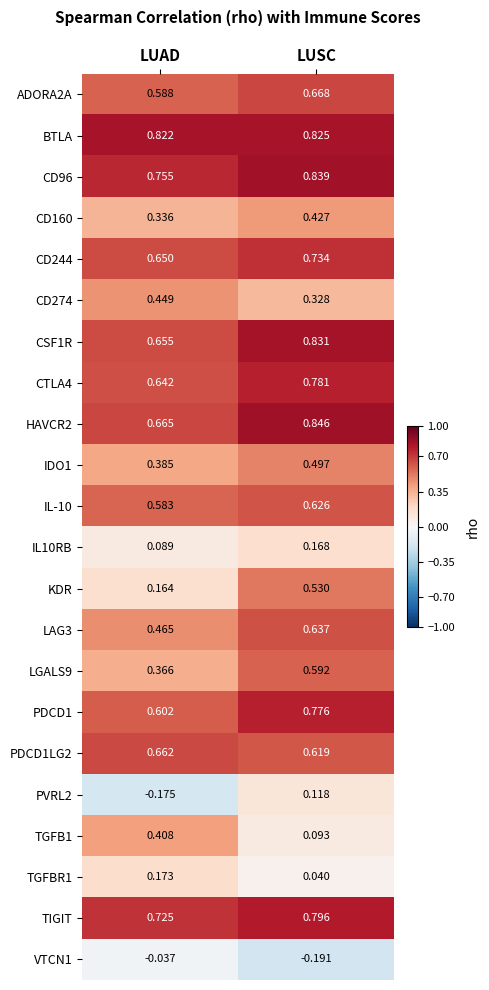

Which label corresponds to the smallest value in the chart?

LUSC